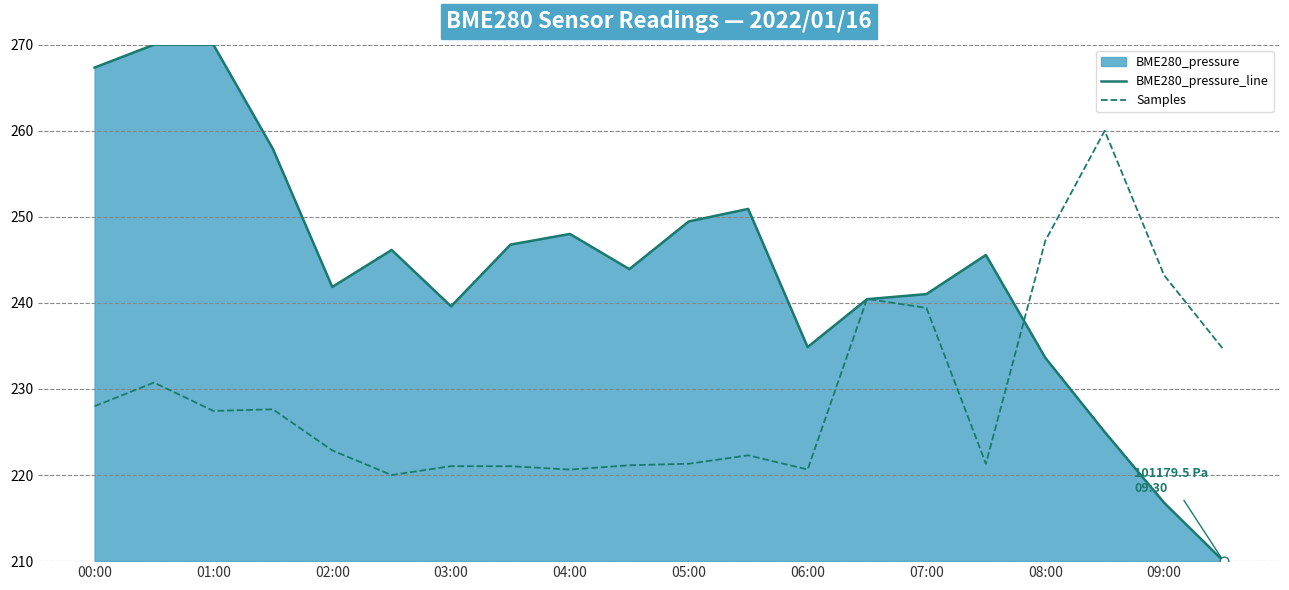

At how many categories does at least one series exceed 241?

16